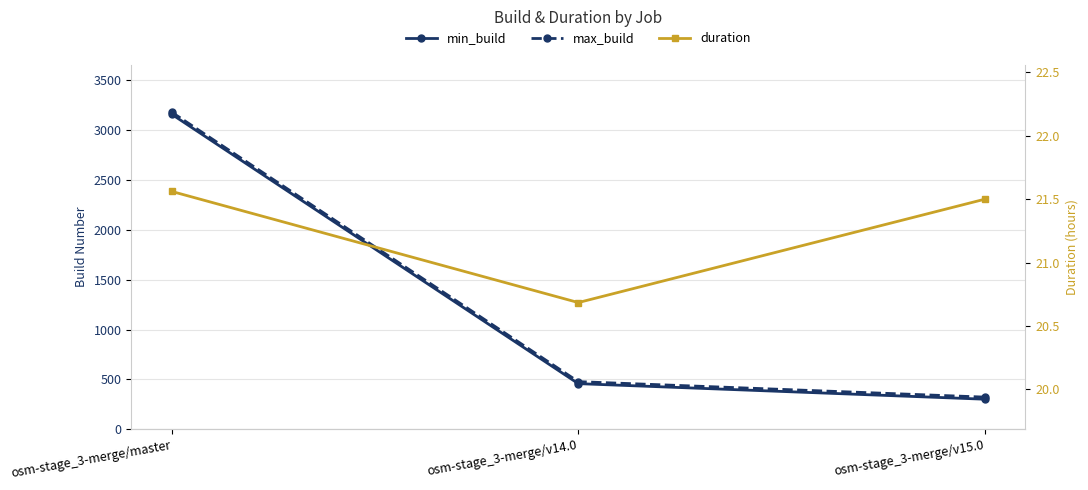

What is the label of the 2nd point from the left?

osm-stage_3-merge/v14.0